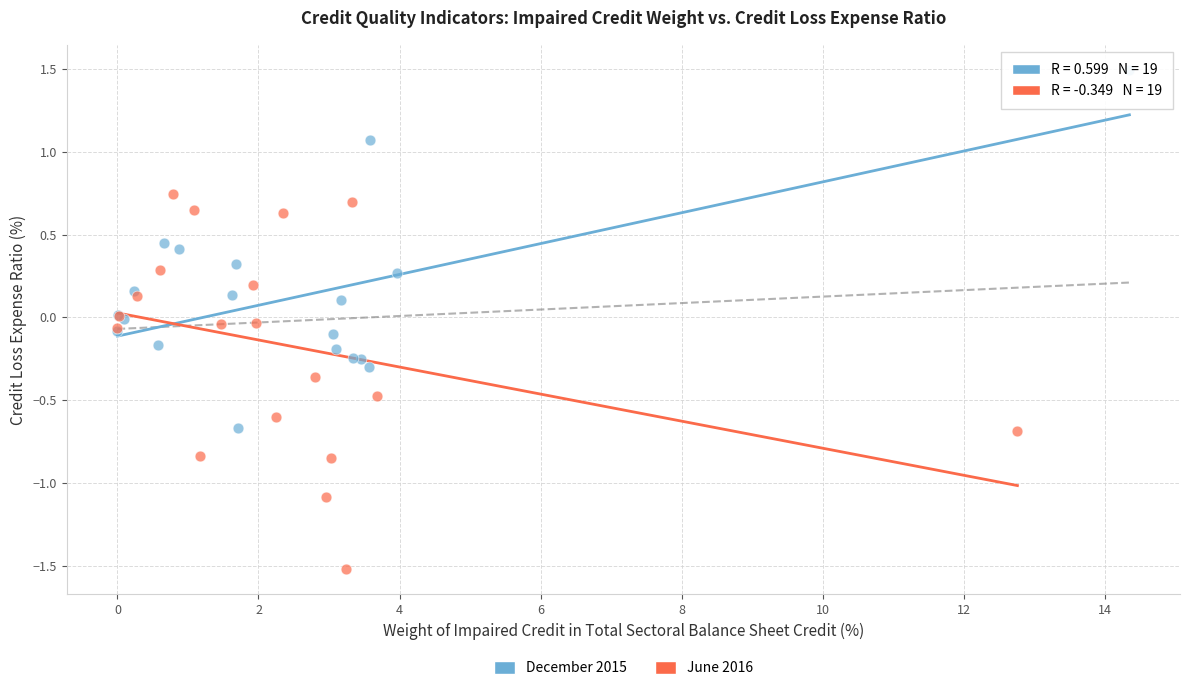

Which series contains the highest Y value?

December 2015